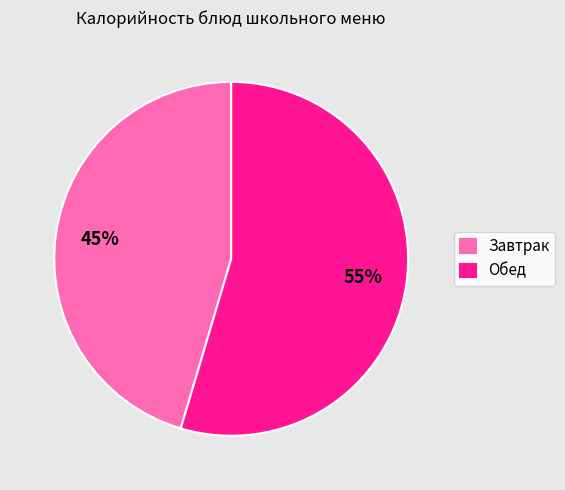

Is the sum of Обед and Завтрак greater than half?

Yes